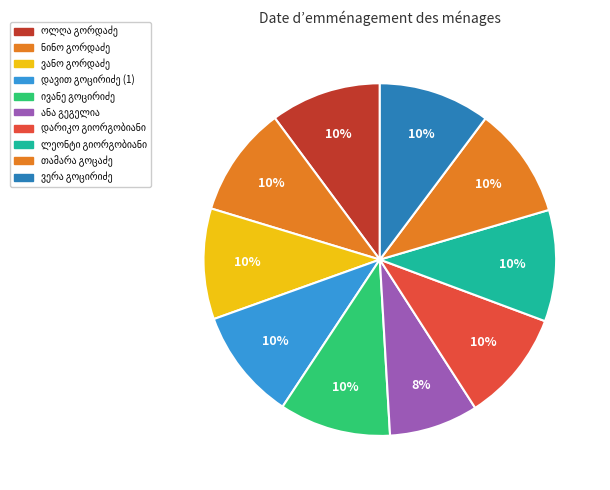

To the nearest percent, what is the difference between the ვერა გოცირიძე and ანა გეგელია slice percentages?

2%